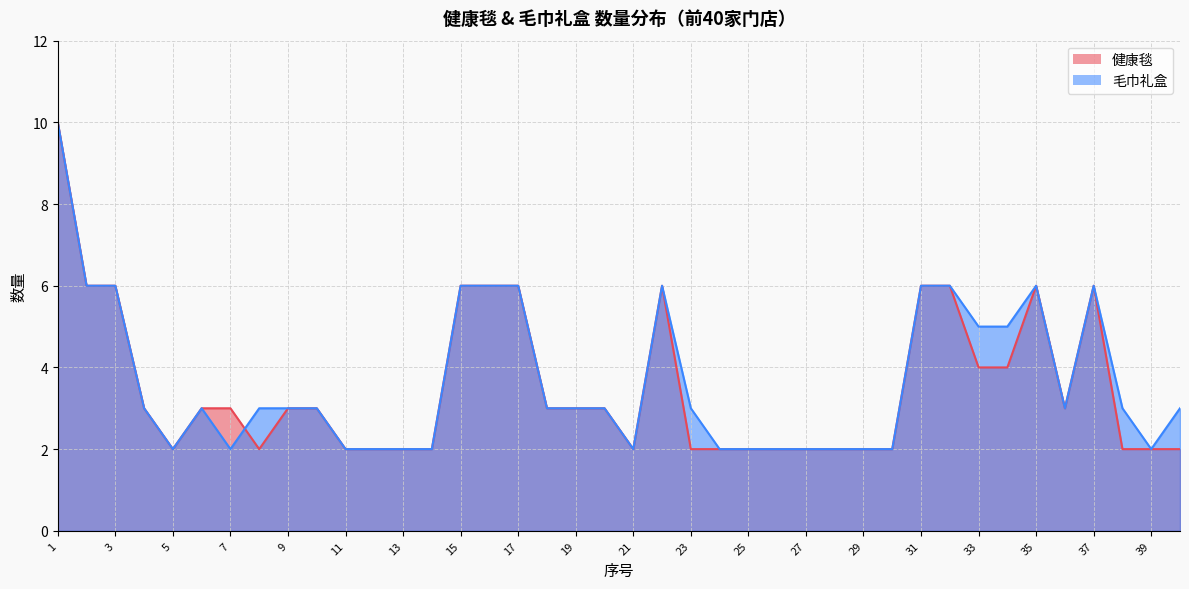

What is the maximum value shown in the chart?

10